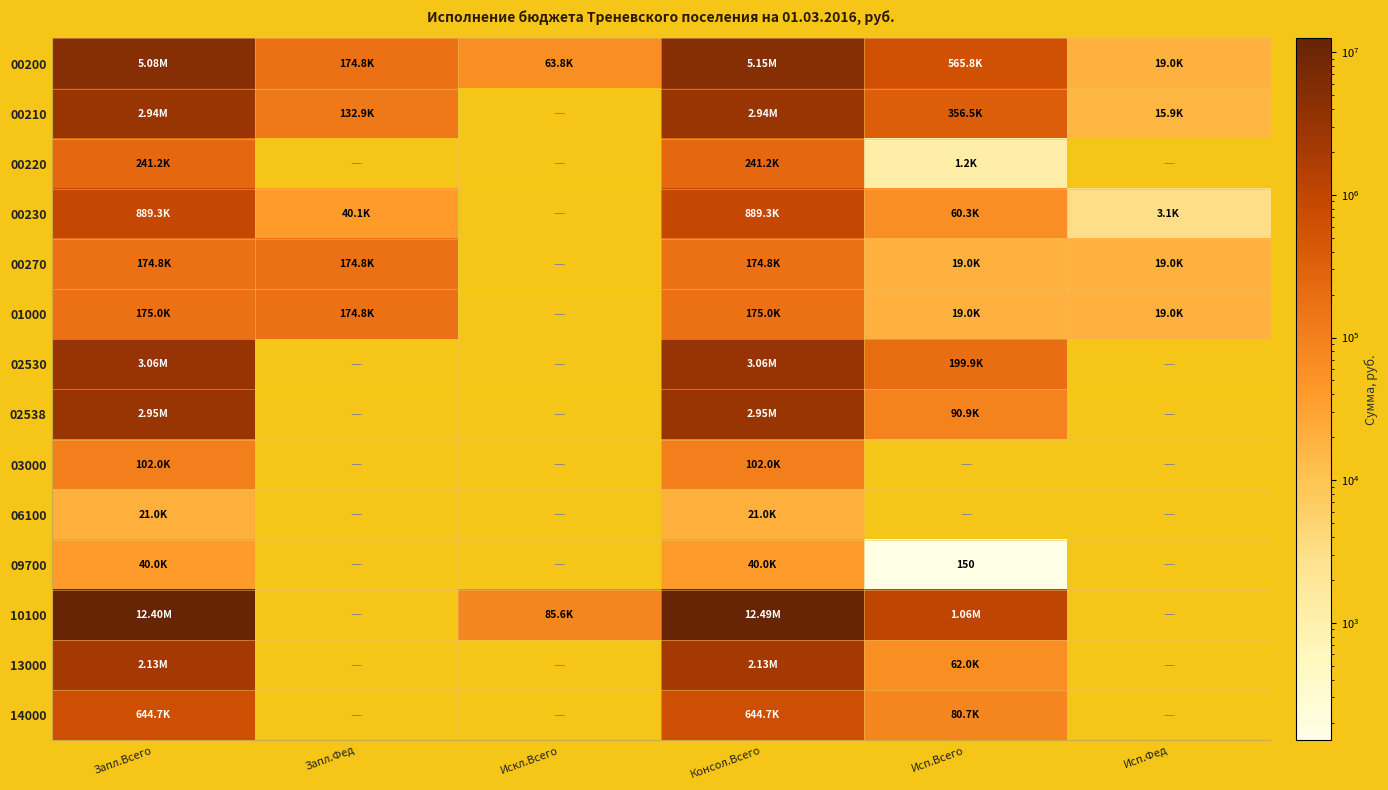

Where is 00210 nearest to the value 1480470?

Исп.Всего